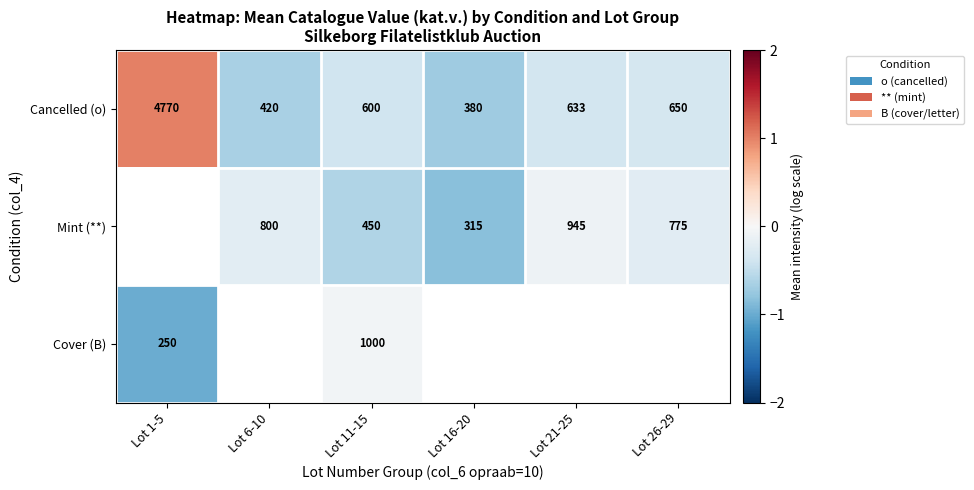

True or false: Mint (**) has a value of -0.1 at Lot 6-10.

False